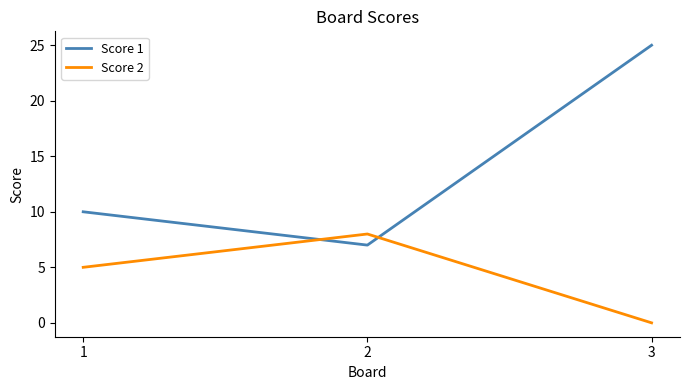

At which category is the sum across all series the highest?

3